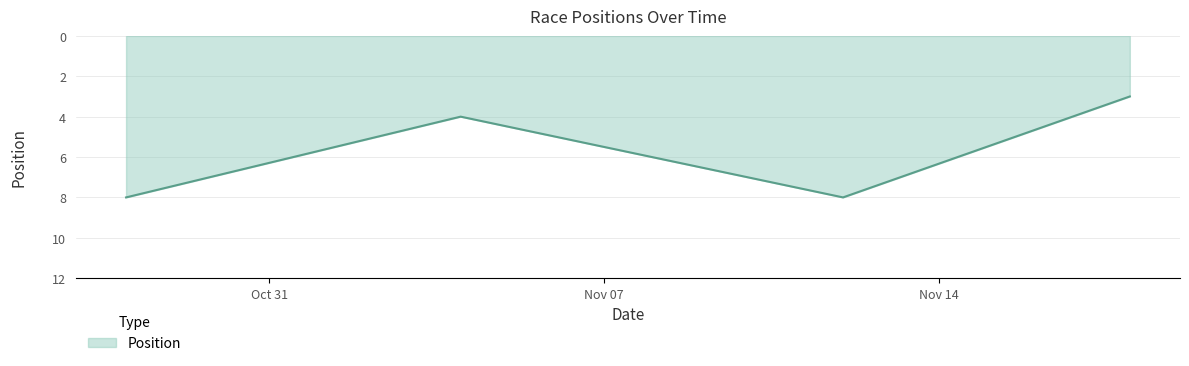

How many interior local valleys (lower than both neighbors) does the data have?

1